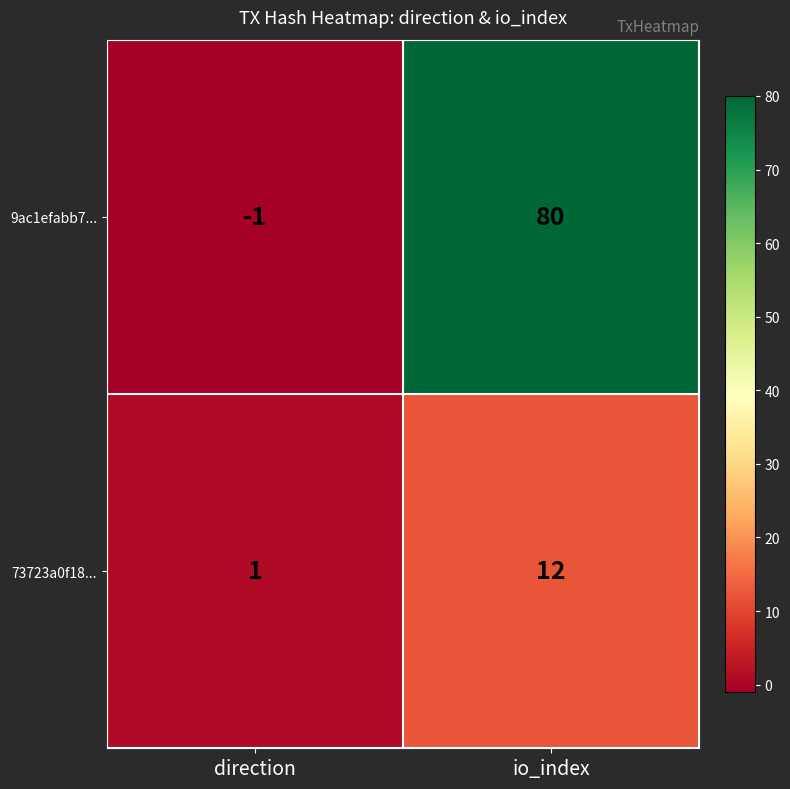

Which series changed the most between direction and io_index?

9ac1efabb7...